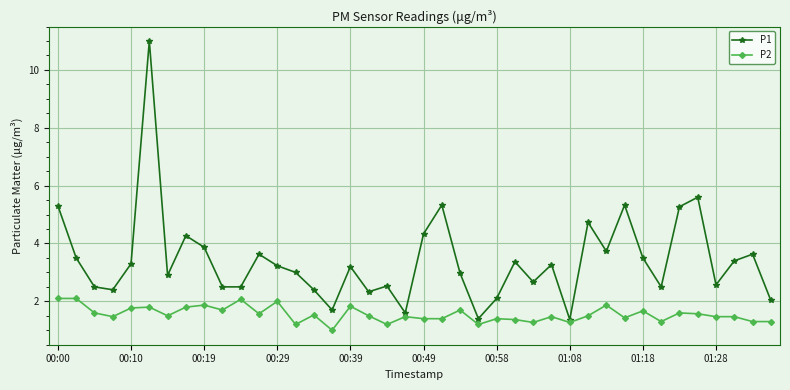

How many lines are shown in the chart?

2